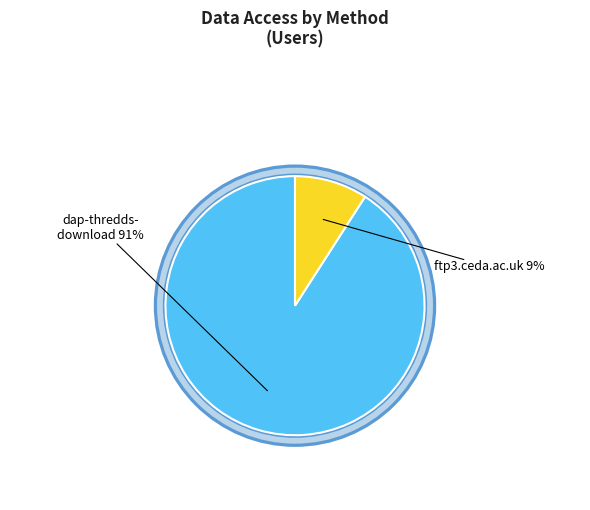

To the nearest percent, what is the difference between the dap-thredds-download and ftp3.ceda.ac.uk slice percentages?

82%